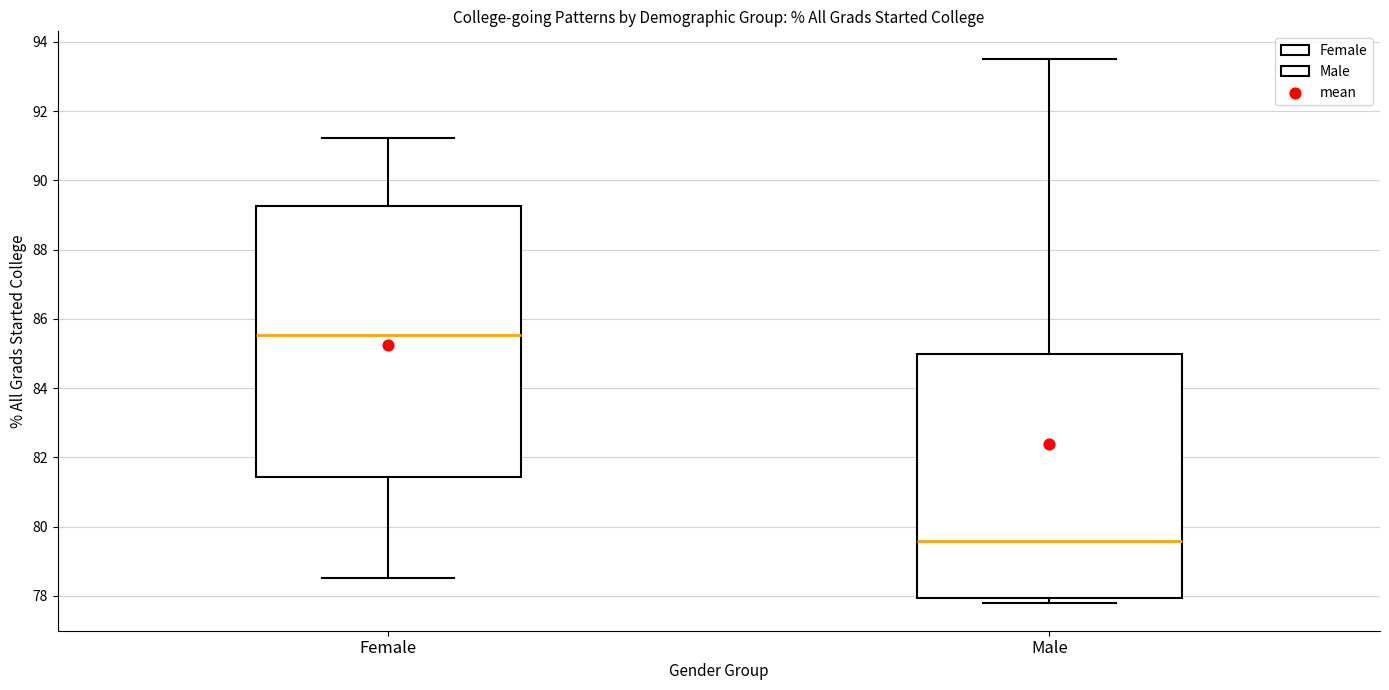

Reading left to right, transcribe this box plot: for each box, give where its median line is, the range the box spans, and where its two whiskers end, as read against the y-axis. The values are not printed on the chart, so give them approximately, as read against the axis.

Female: median 85.6, box 81.4 to 89.2, whiskers 78.6 to 91.2
Male: median 79.6, box 78.0 to 85.0, whiskers 77.8 to 93.6